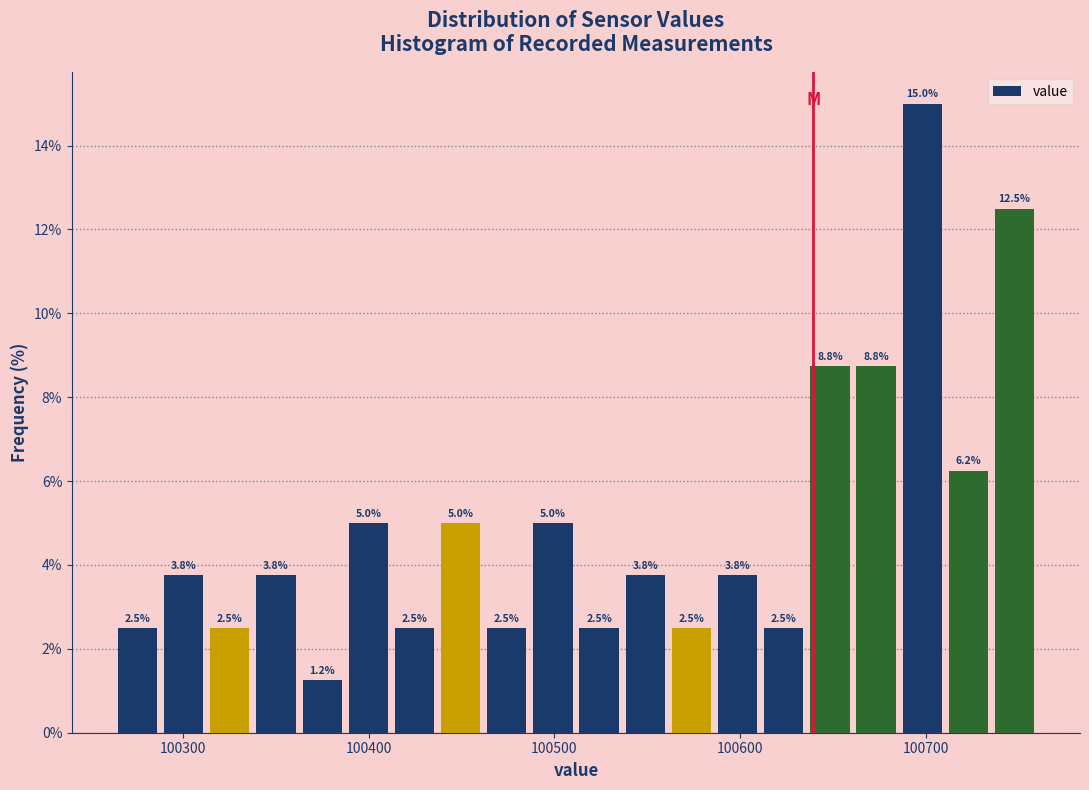

Read against the x-axis, roughly where is the centre of the tallest bar?

100700